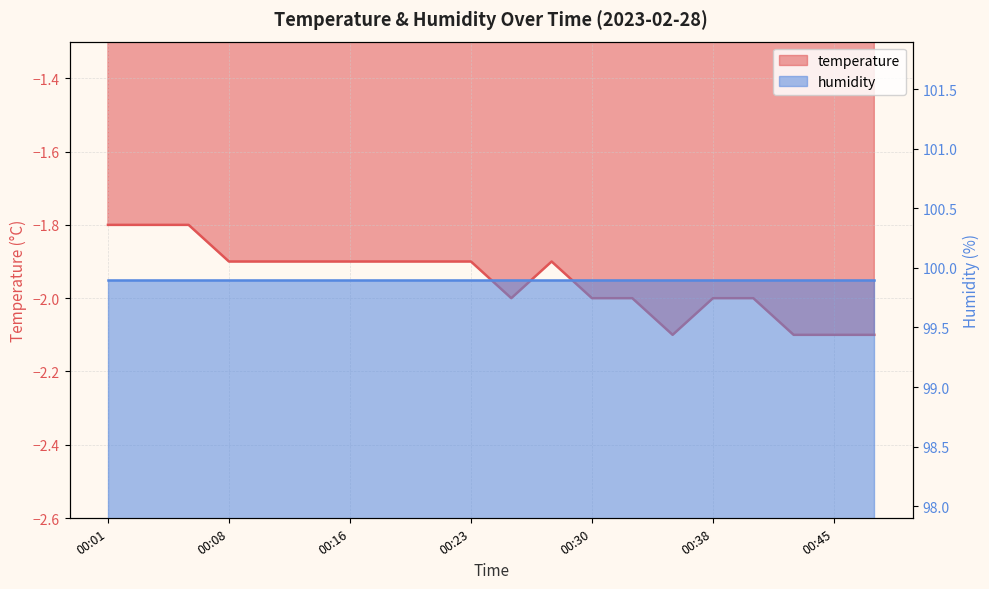

What is the smallest value displayed?

-2.1